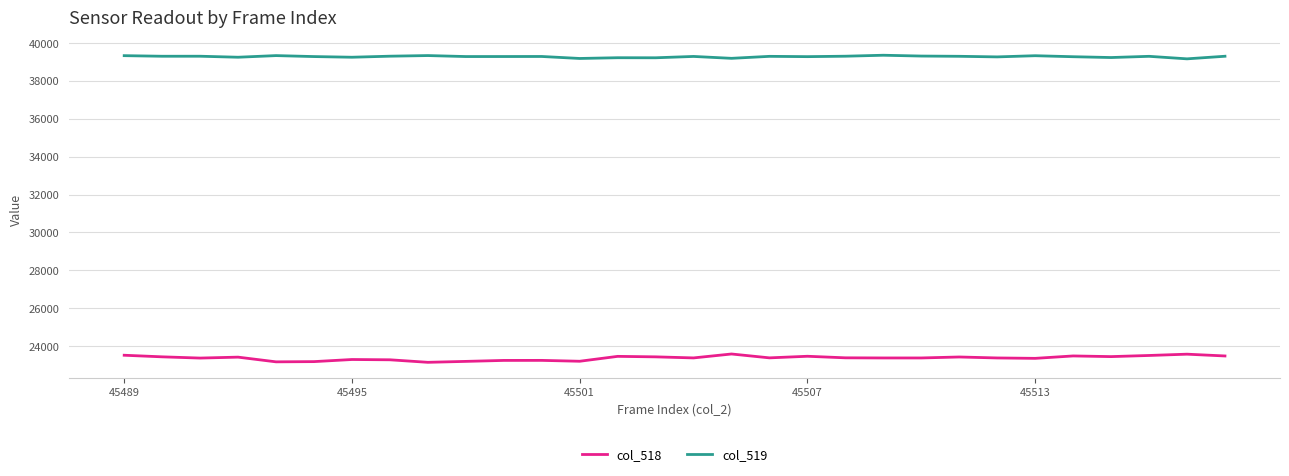

List the series in order of their overall mean, highest first.

col_519, col_518